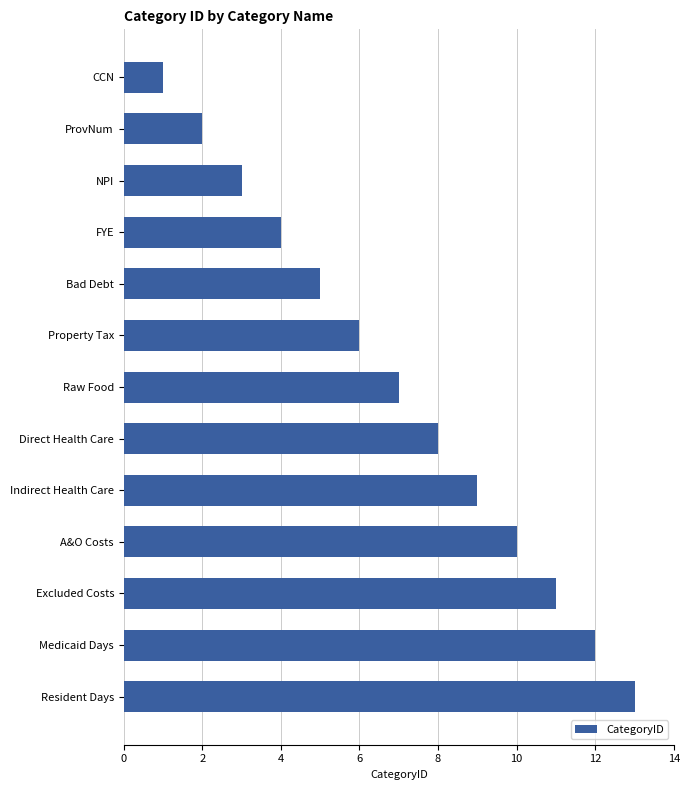

What is the ratio of the value at Medicaid Days to the value at Direct Health Care?

1.5